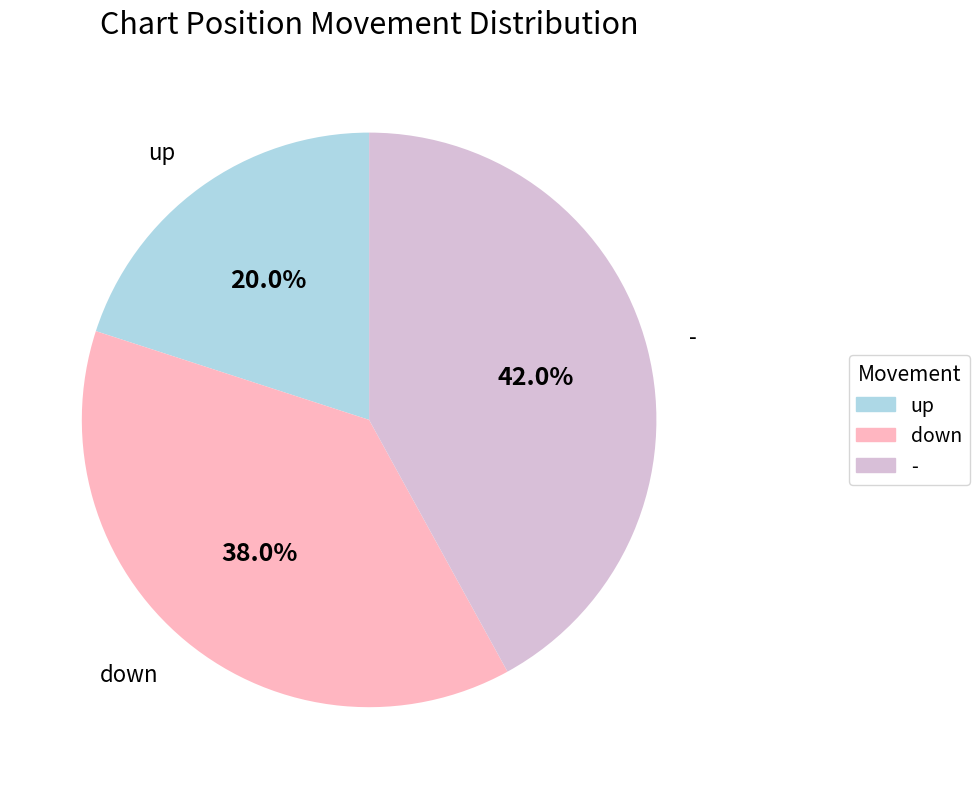

What is the ratio of the value at down to the value at -?

0.9